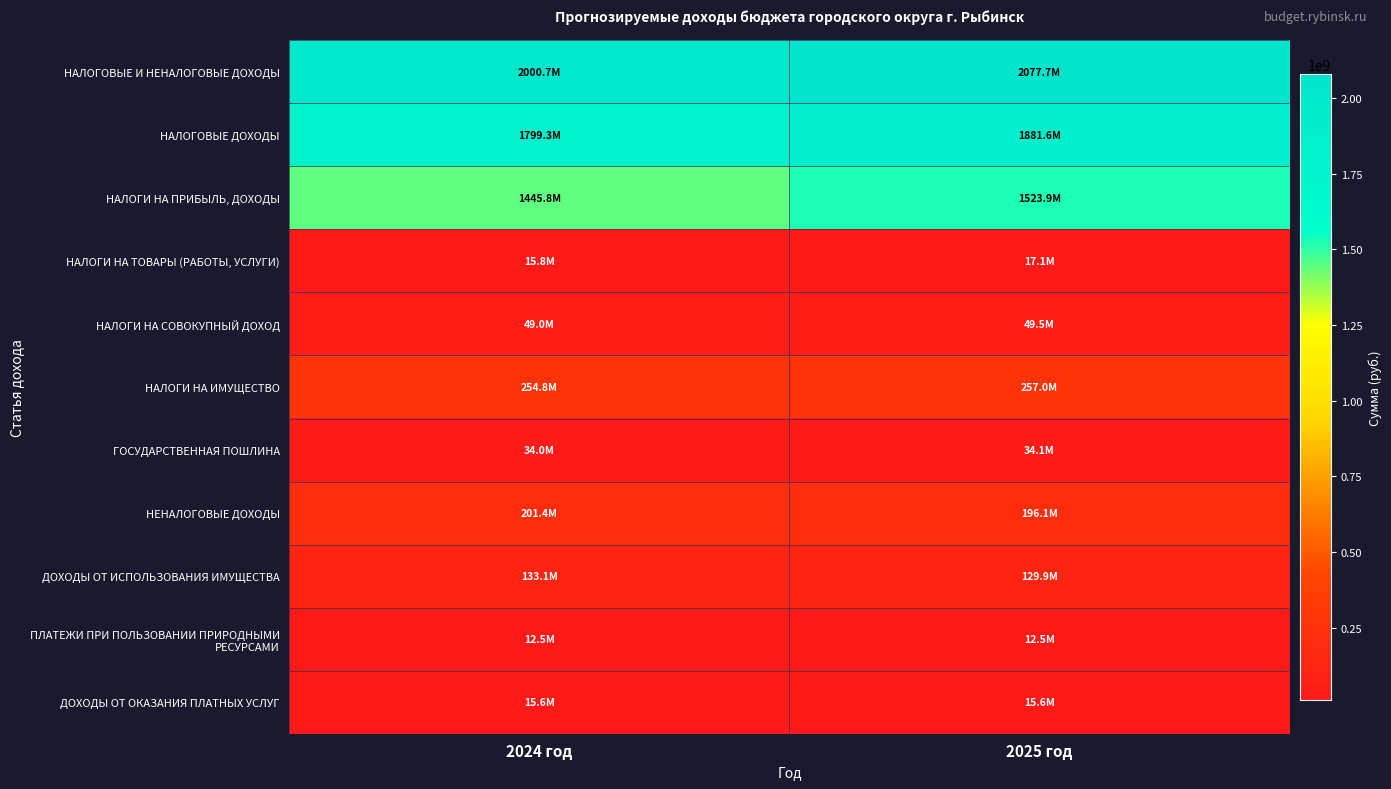

Between 2025 год and 2024 год, which is larger?

2025 год